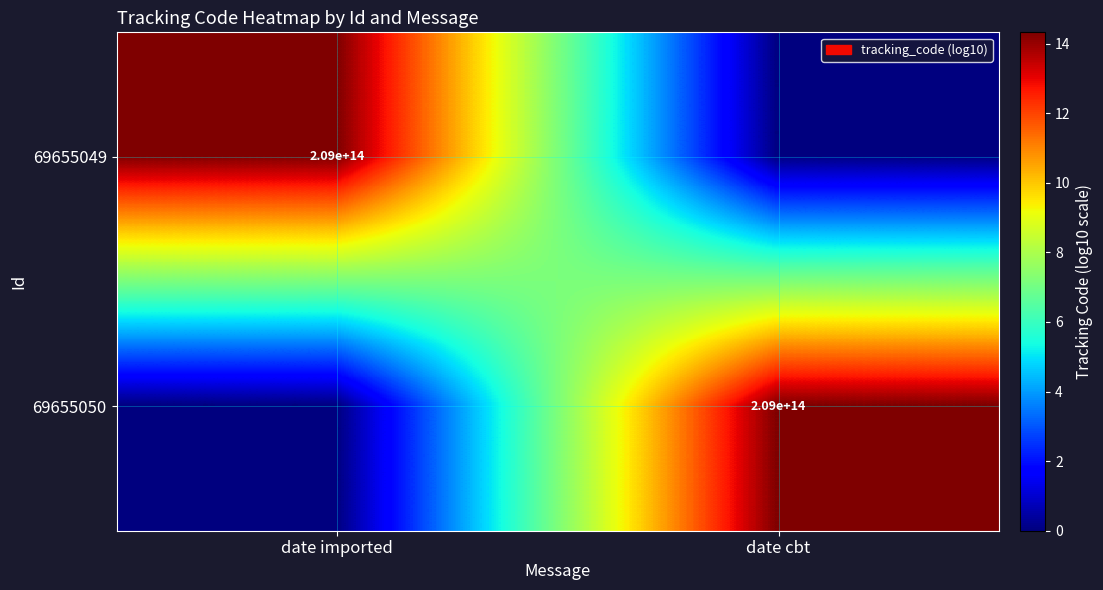

Is it true that 69655050 equals 209000000000000 at date cbt?

True